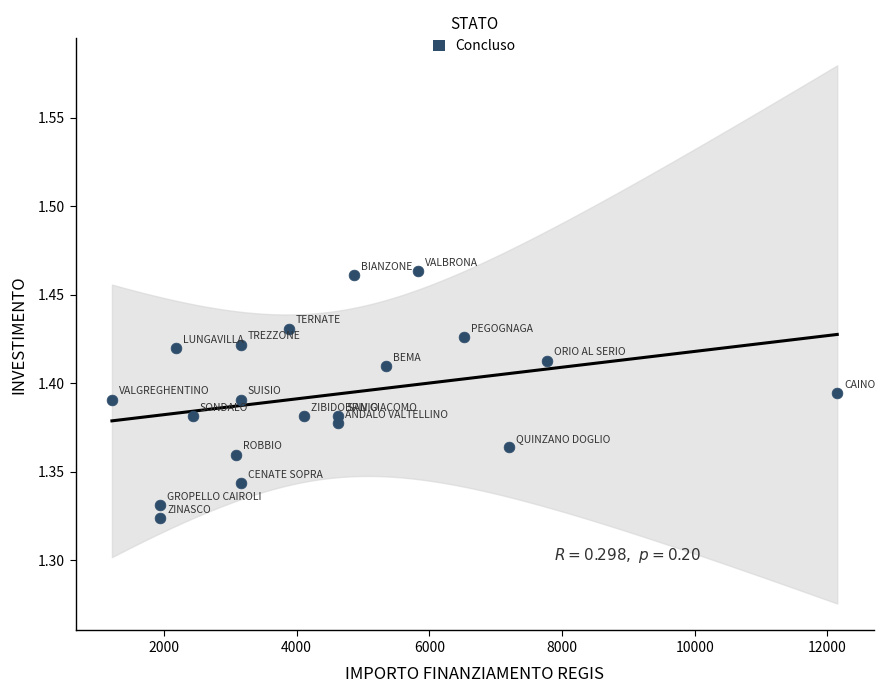

What is the range of X values (max minus min)?

10935.0